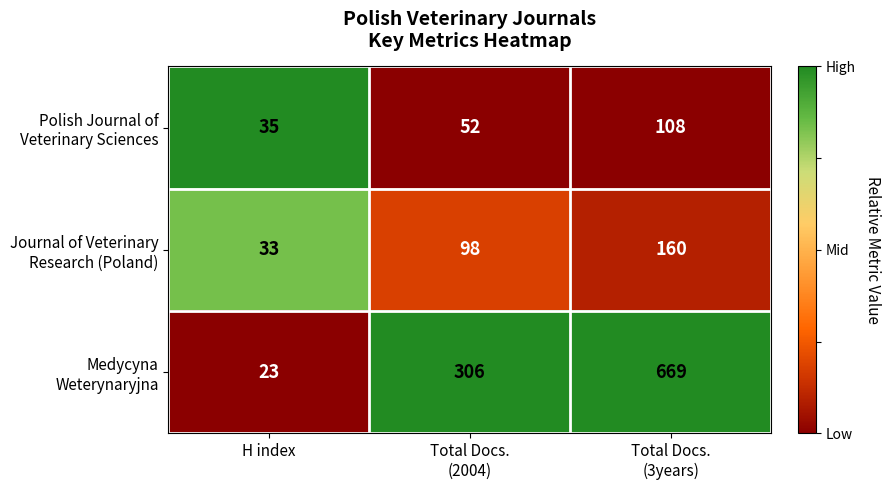

What is the difference between the highest and lowest values at H index?

12